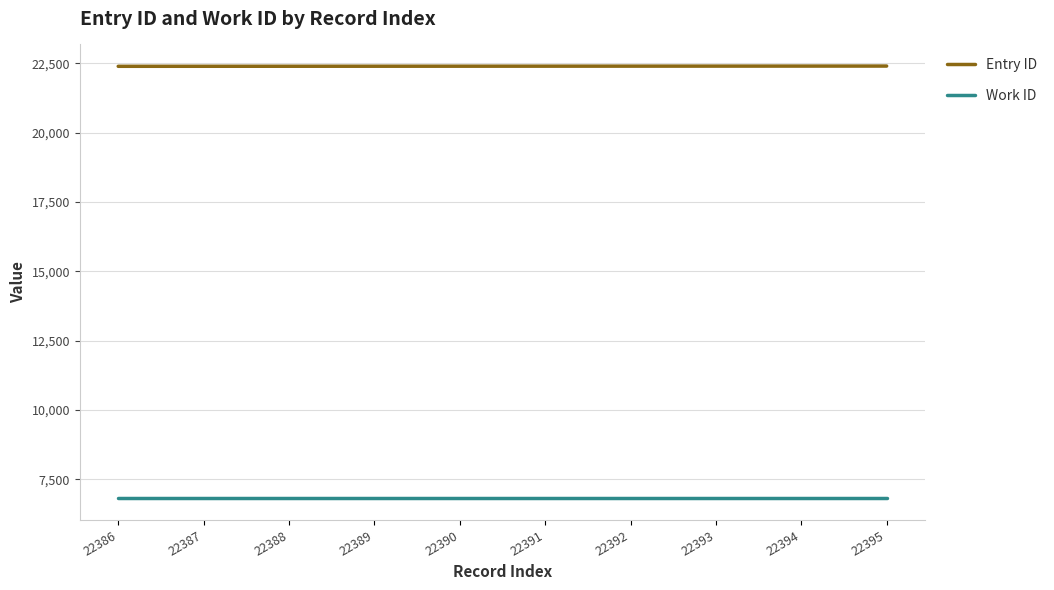

Count the number of categories in the chart.

10